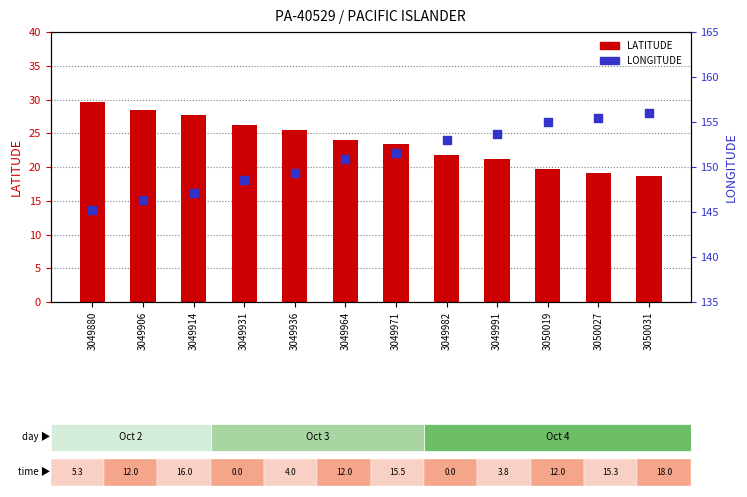

At which category is the sum across all series the highest?

3049880